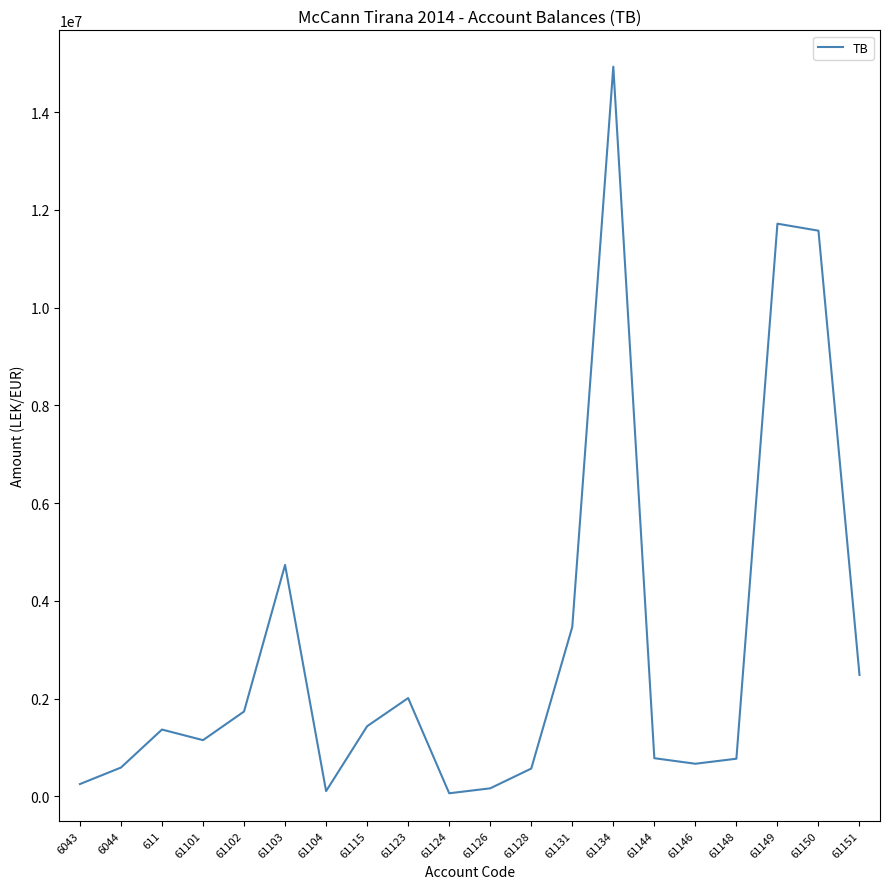

True or false: the data shows 2483496.3 at 61151.

True